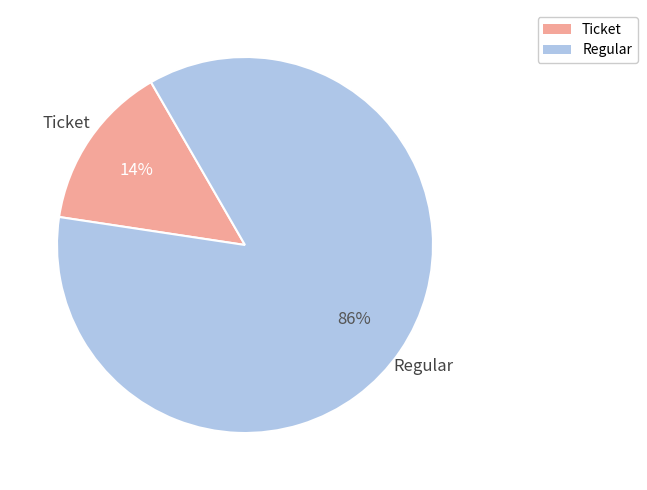

Which slice is the largest?

Regular